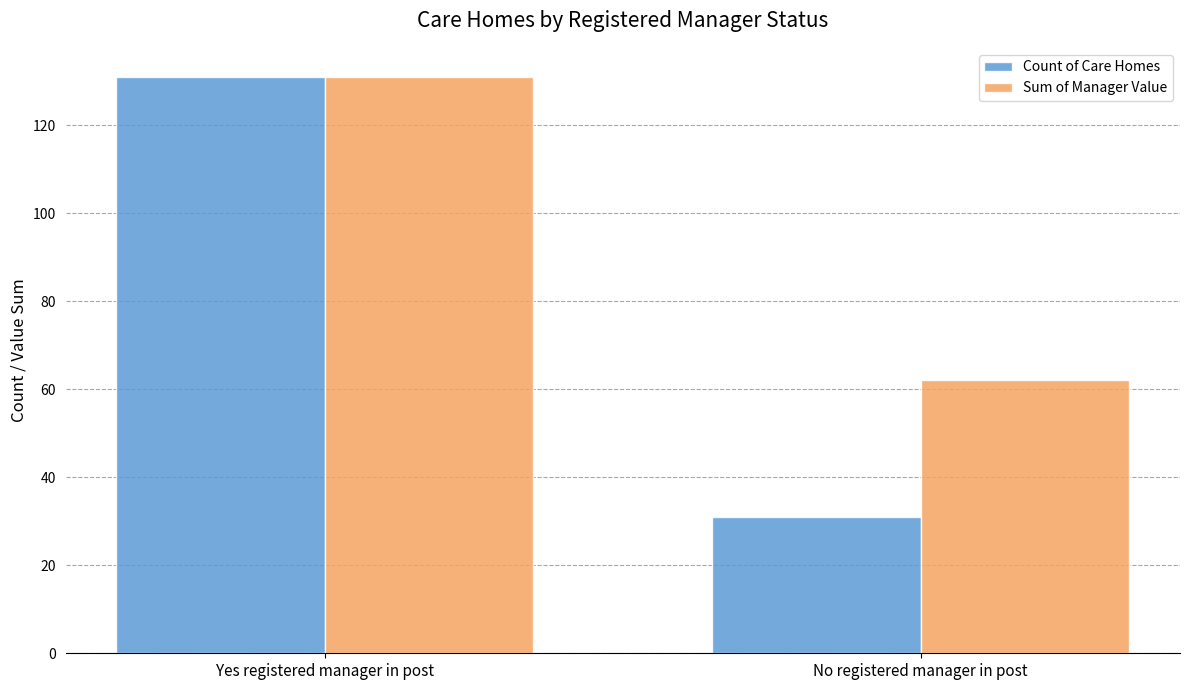

Reading right to left, transcribe all the data shown in this chart.

Count of Care Homes: 31	131
Sum of Manager Value: 62	131